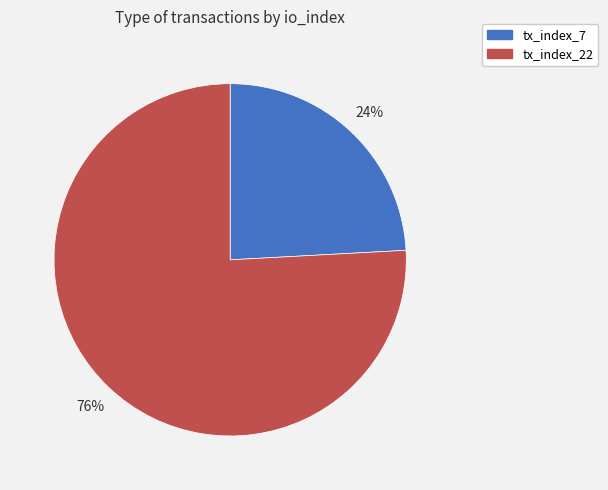

To the nearest percent, what is the difference between the largest and smallest slice percentages?

52%